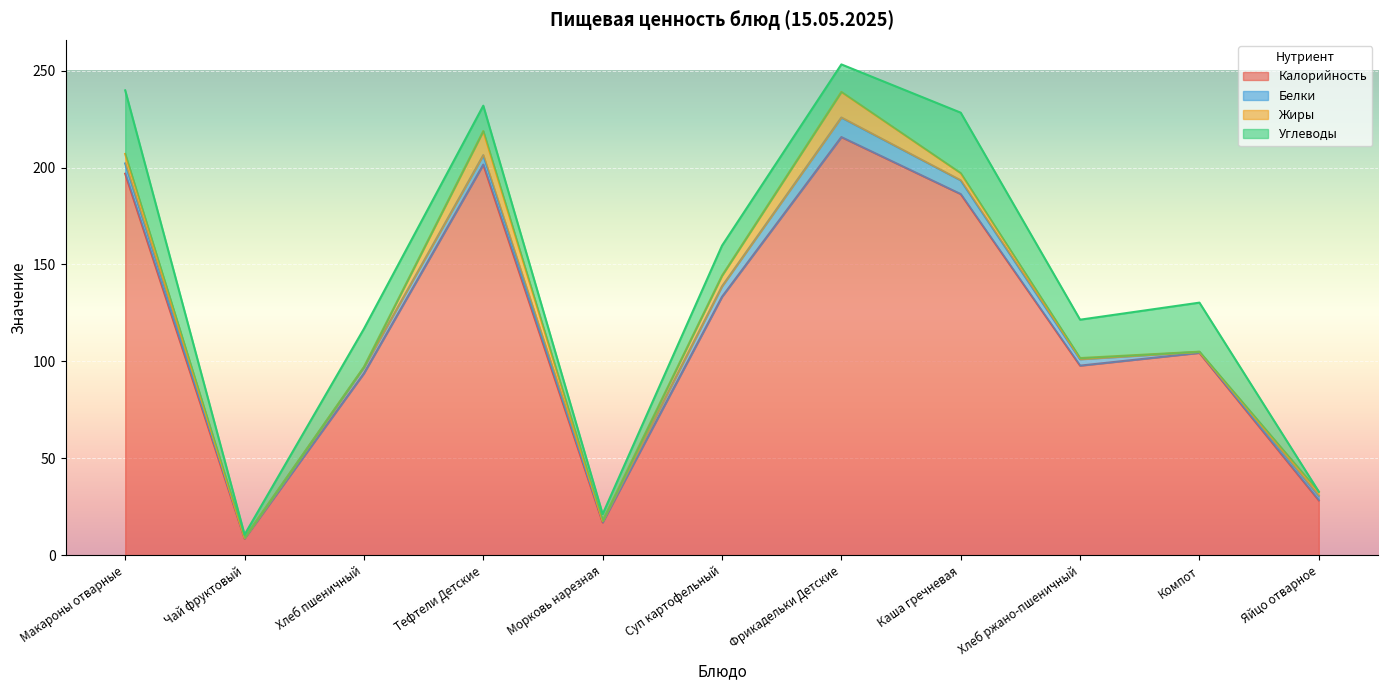

The Углеводы series shows 32.8 at Макароны отварные. True or false?

True